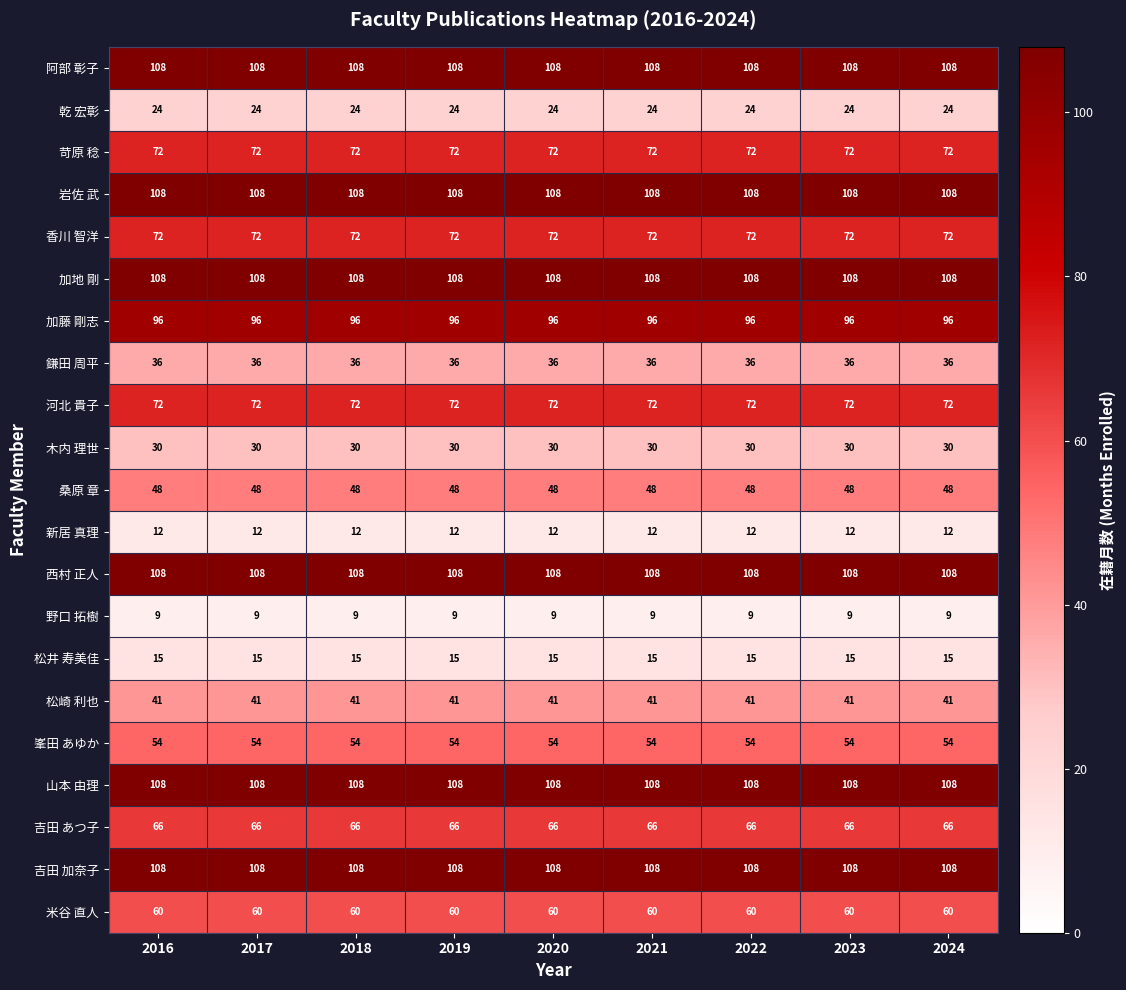

What is the difference between the highest and lowest values at 2018?

99